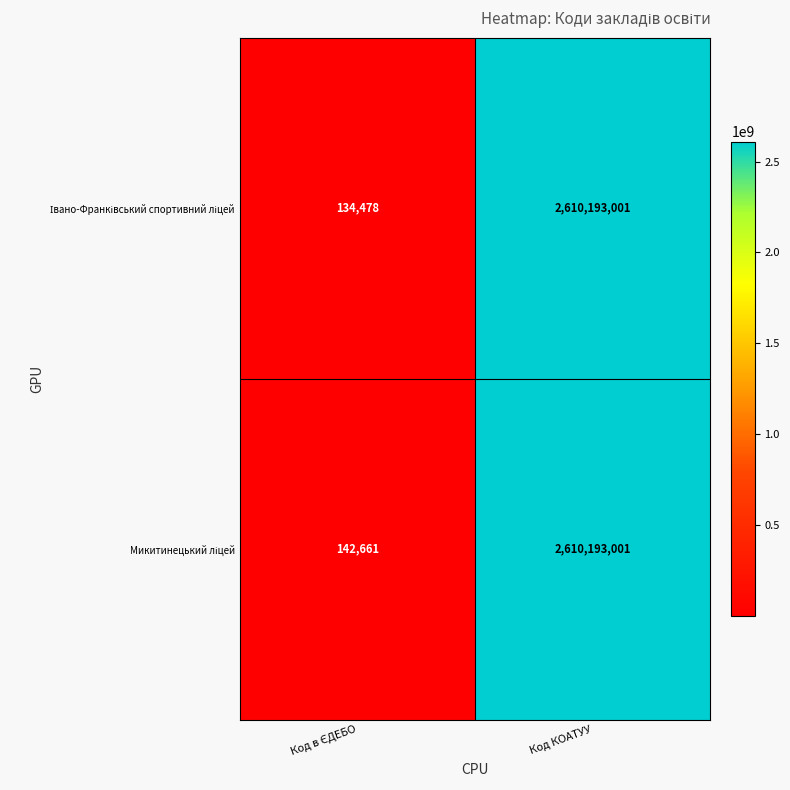

At which category is the sum across all series the highest?

Код КОАТУУ